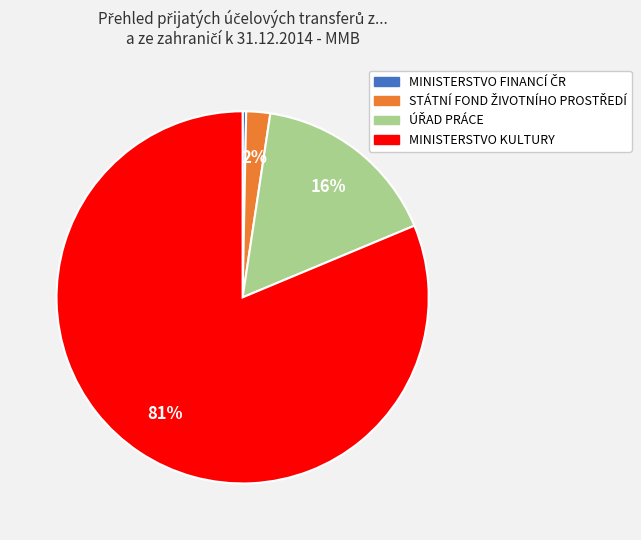

To the nearest percent, what is the average slice percentage?

25%